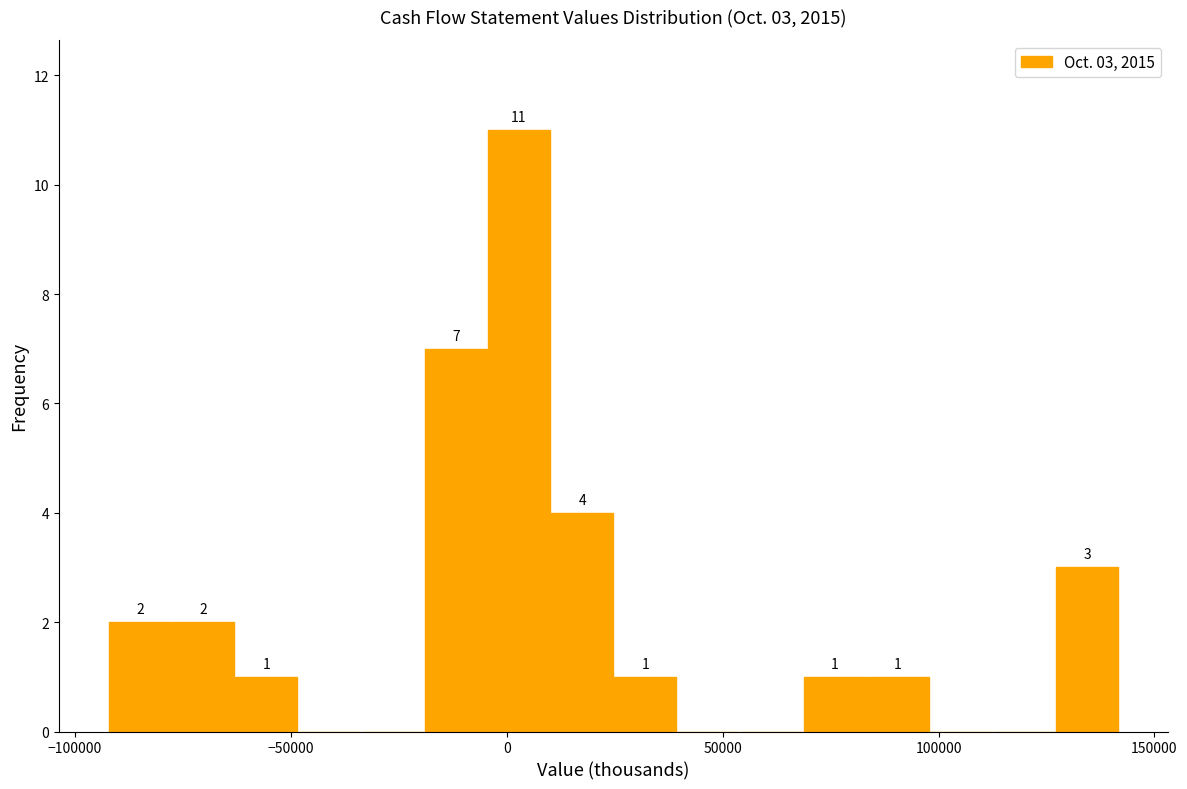

Around what value on the x-axis is the tallest bar? Give the approximate position of its centre, as read against the axis.

5000